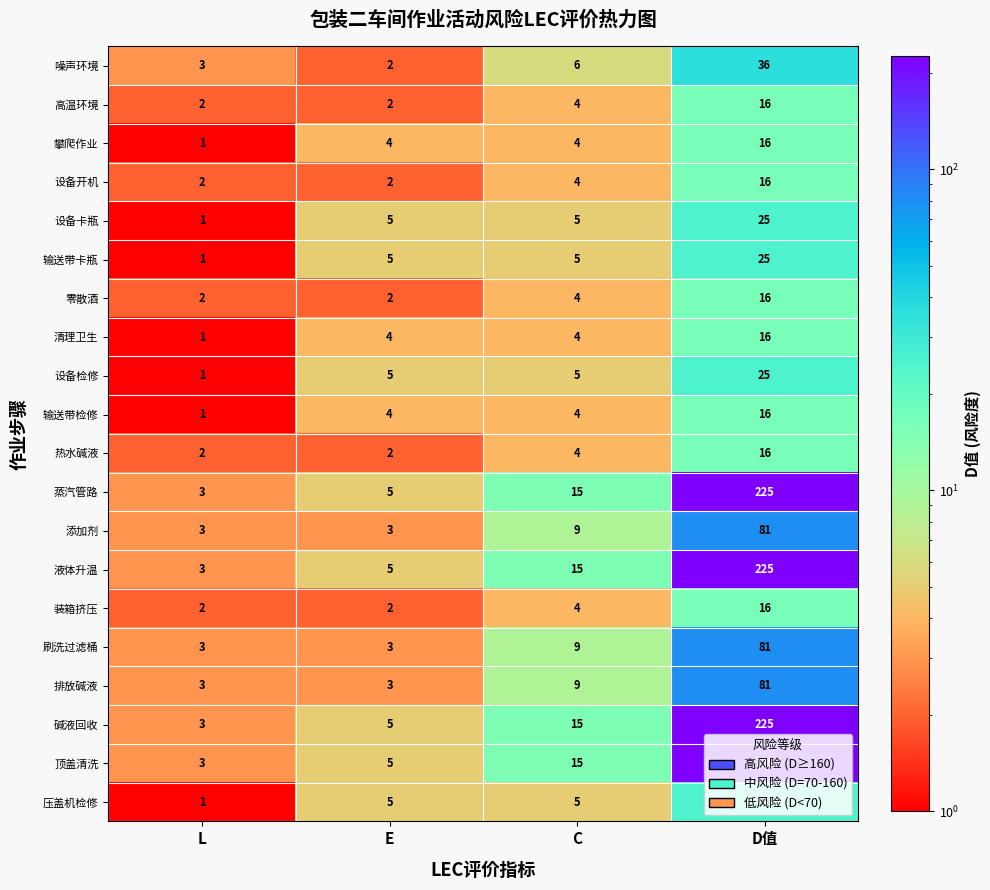

At which category is the sum across all series the highest?

D值